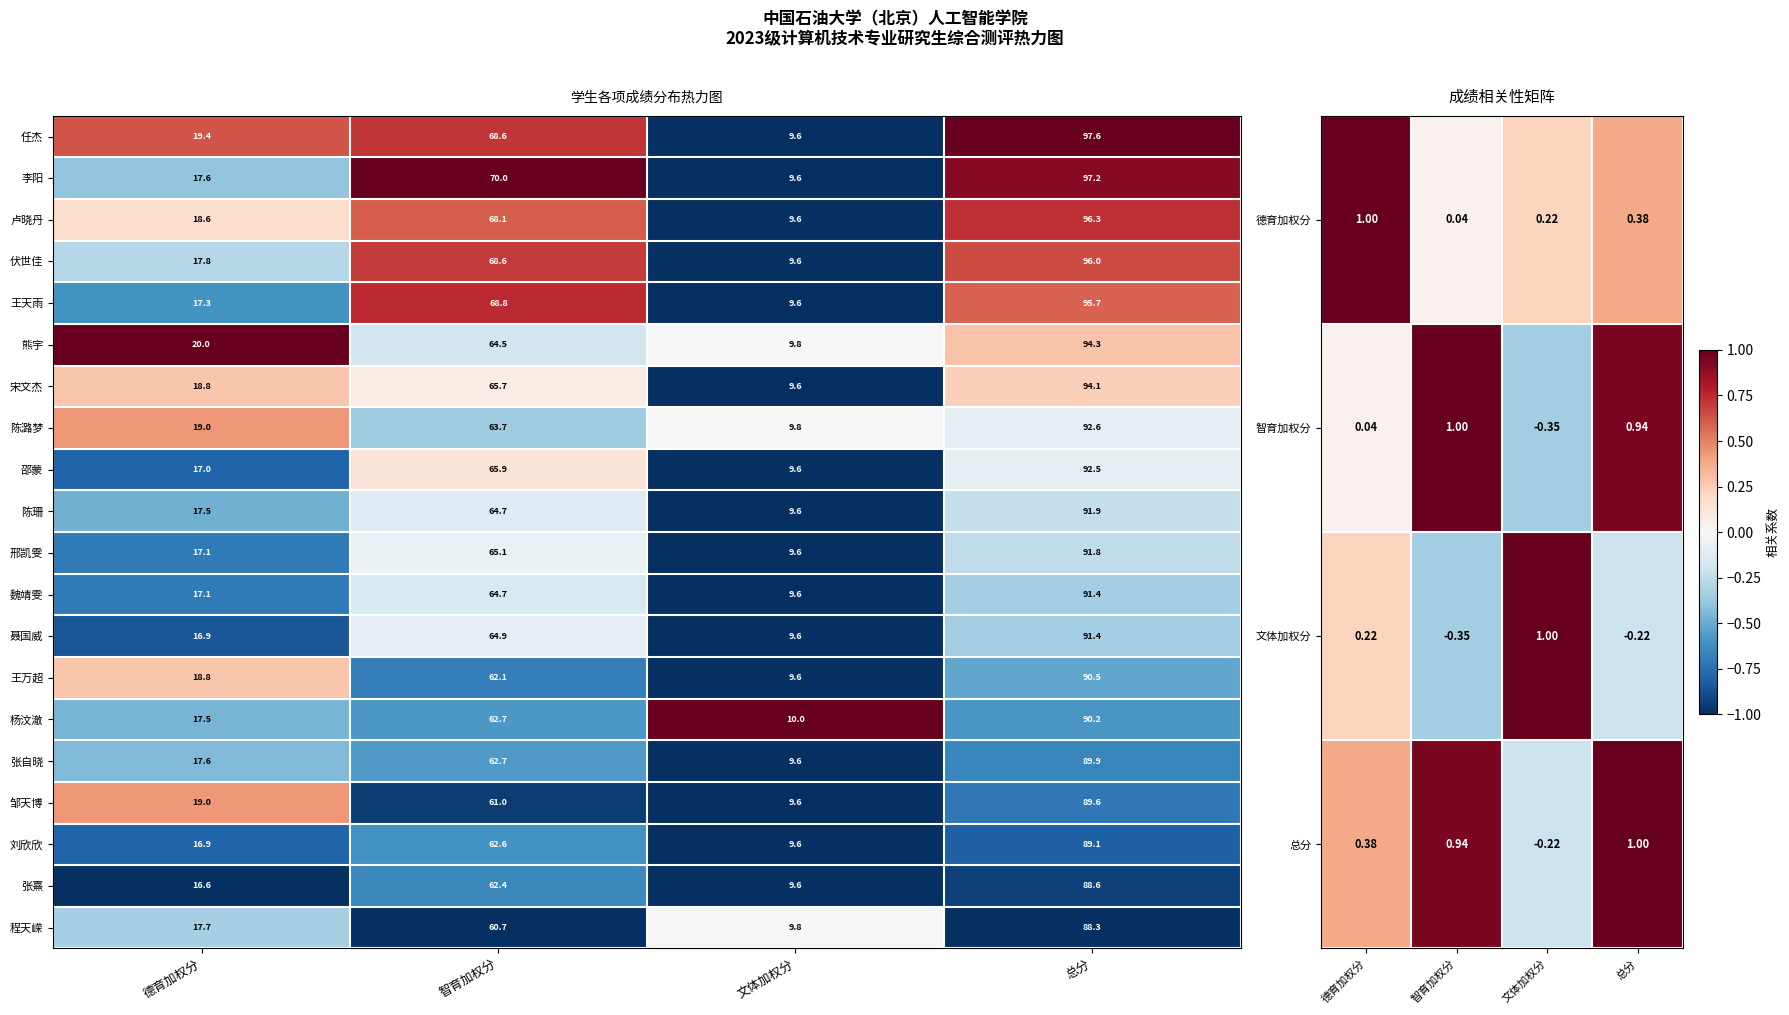

Is it true that 张自晓 equals 154.3 at 总分?

False